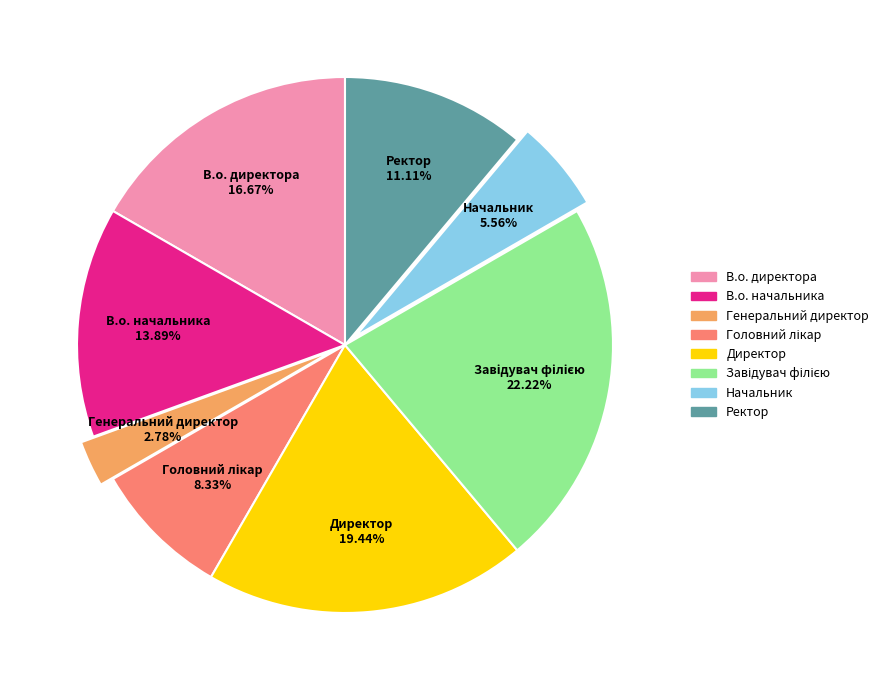

To the nearest percent, what is the difference between the largest and smallest slice percentages?

19%